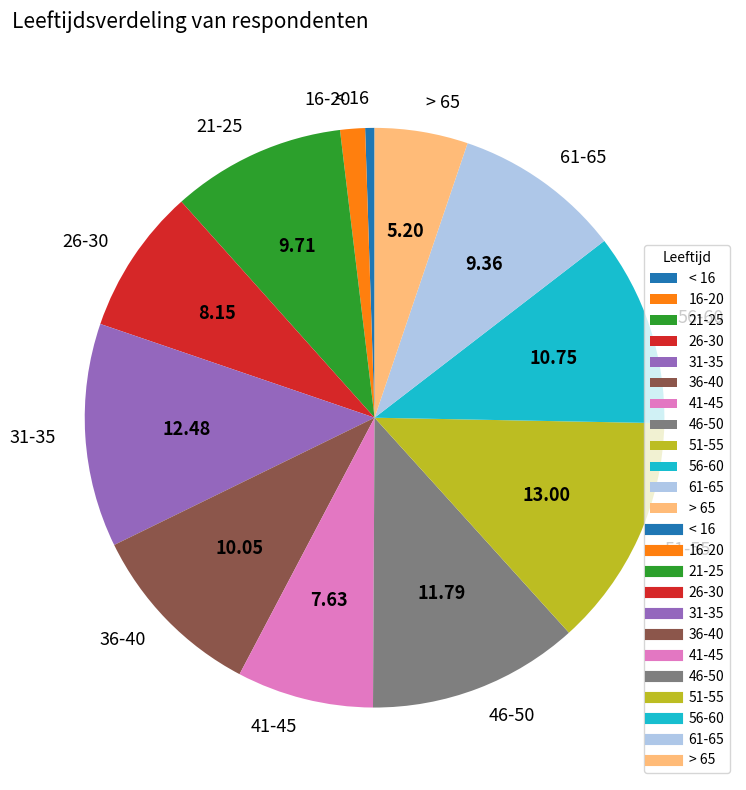

What is the ratio of the value at 41-45 to the value at 21-25?

0.8